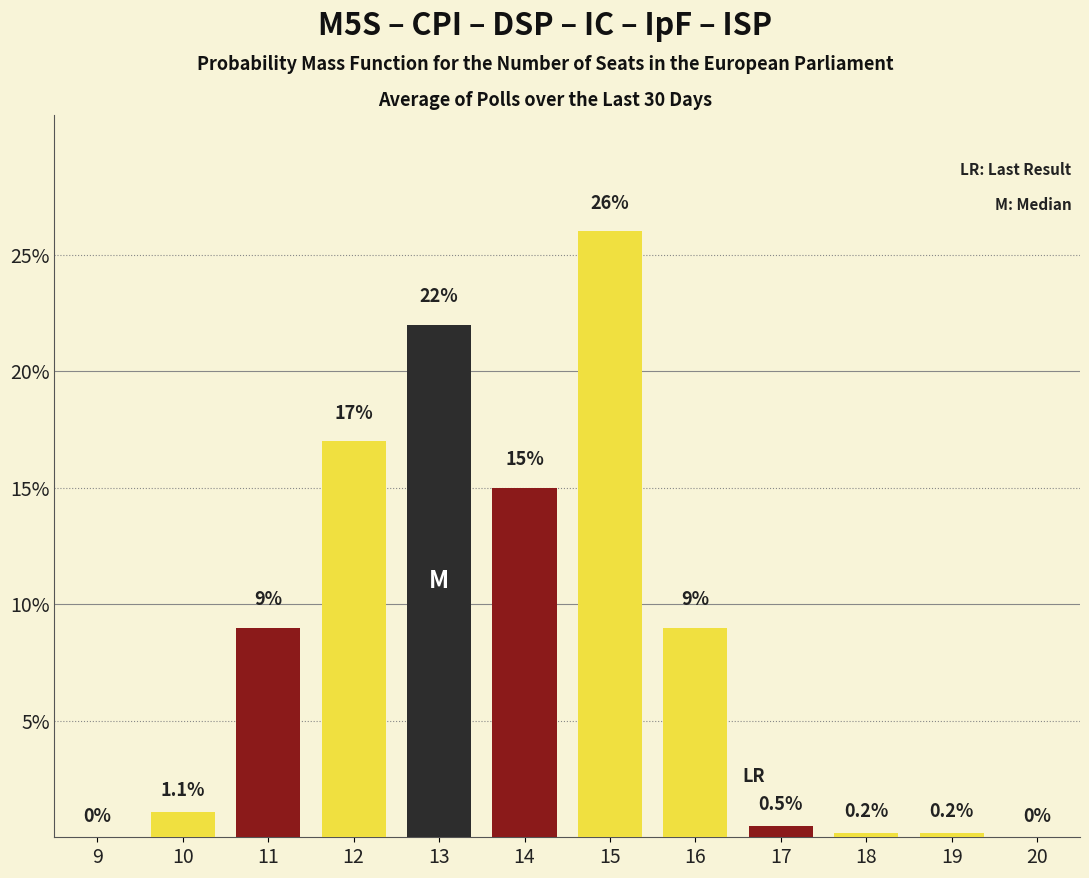

Reading left to right, list all the values displayed in this chart.

9=0.0	10=1.1	11=9.0	12=17.0	13=22.0	14=15.0	15=26.0	16=9.0	17=0.5	18=0.2	19=0.2	20=0.0